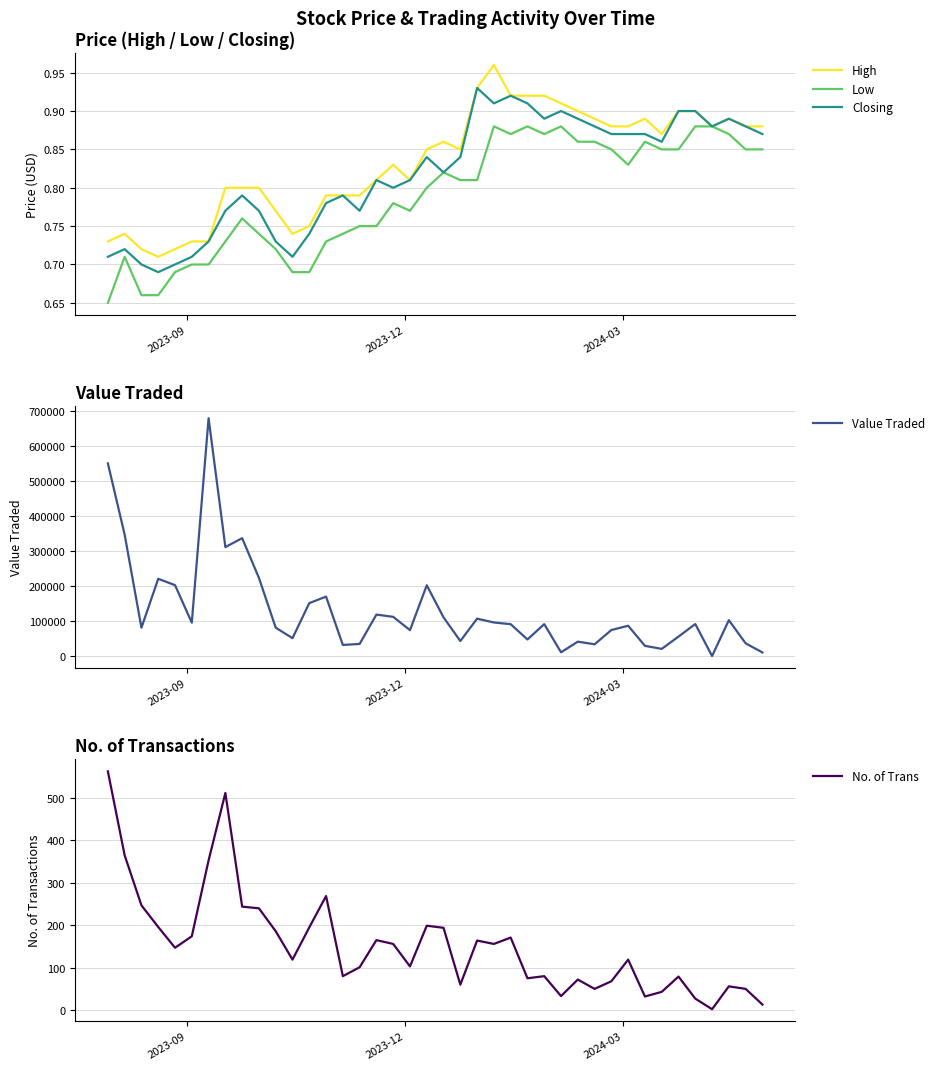

Does the chart have visible grid lines?

Yes